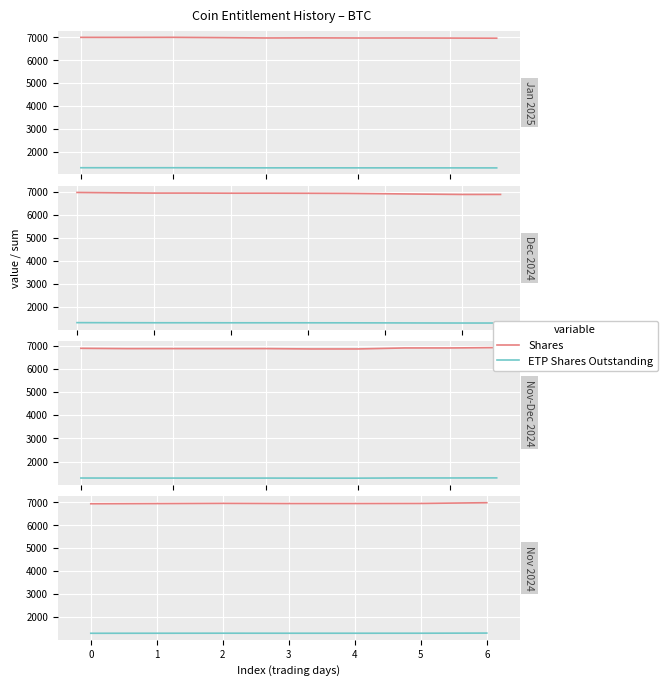

The Shares series shows 6984.8 at 6. True or false?

True